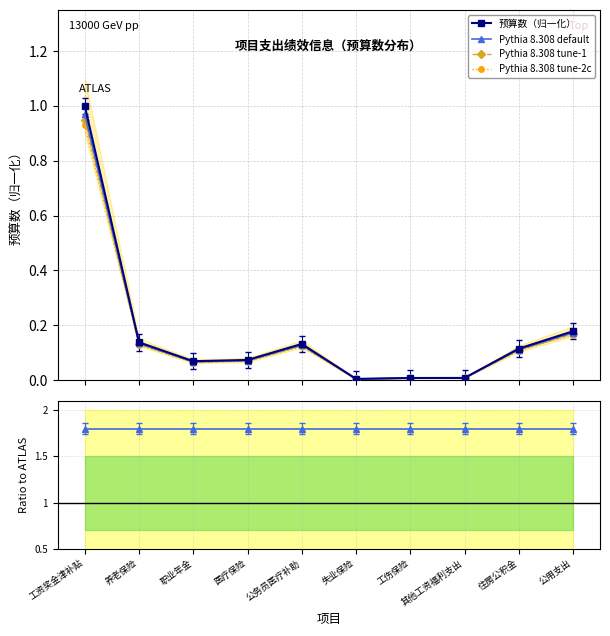

Where is the first local maximum for Pythia 8.308 tune-1?

公务员医疗补助